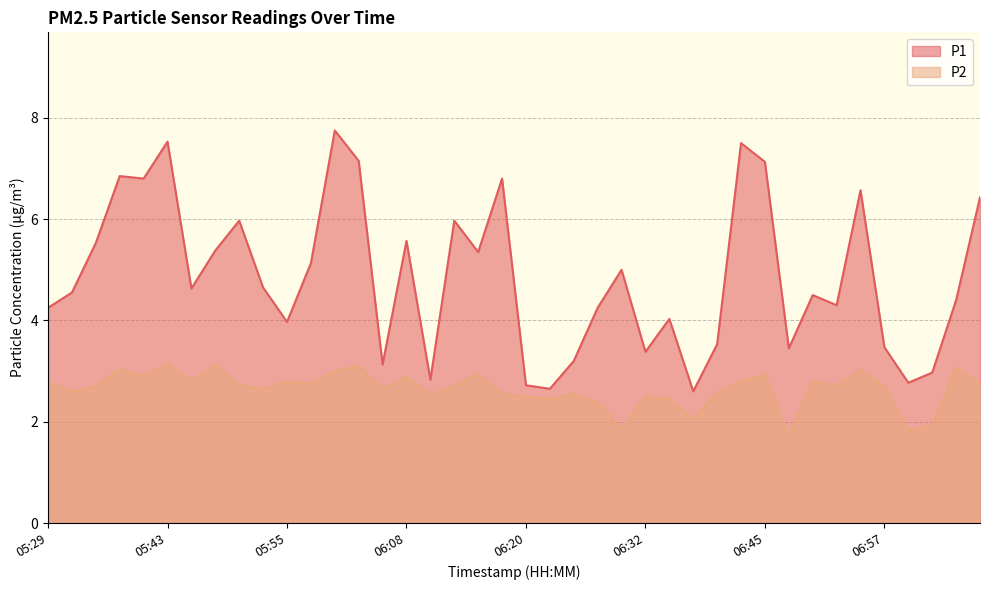

How many distinct data groups are displayed?

2